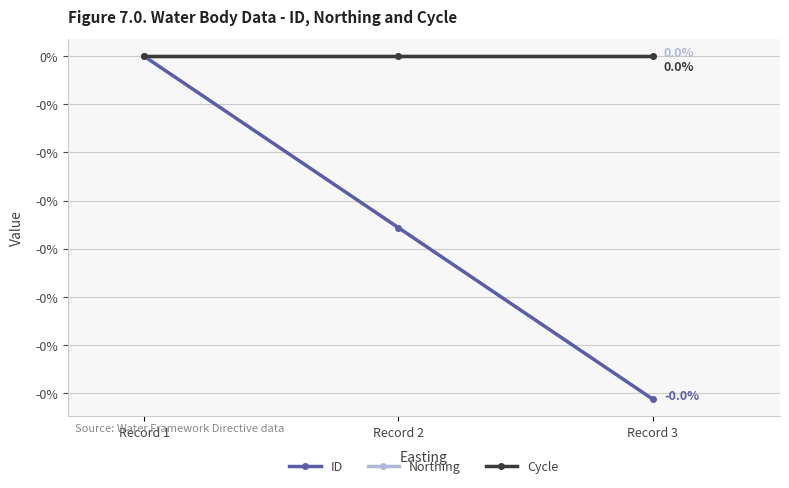

Reading left to right, what are all the values shown in this chart?

ID: Record 1=0.0	Record 2=-0.0	Record 3=-0.0
Northing: Record 1=0.0	Record 2=0.0	Record 3=0.0
Cycle: Record 1=0.0	Record 2=0.0	Record 3=0.0